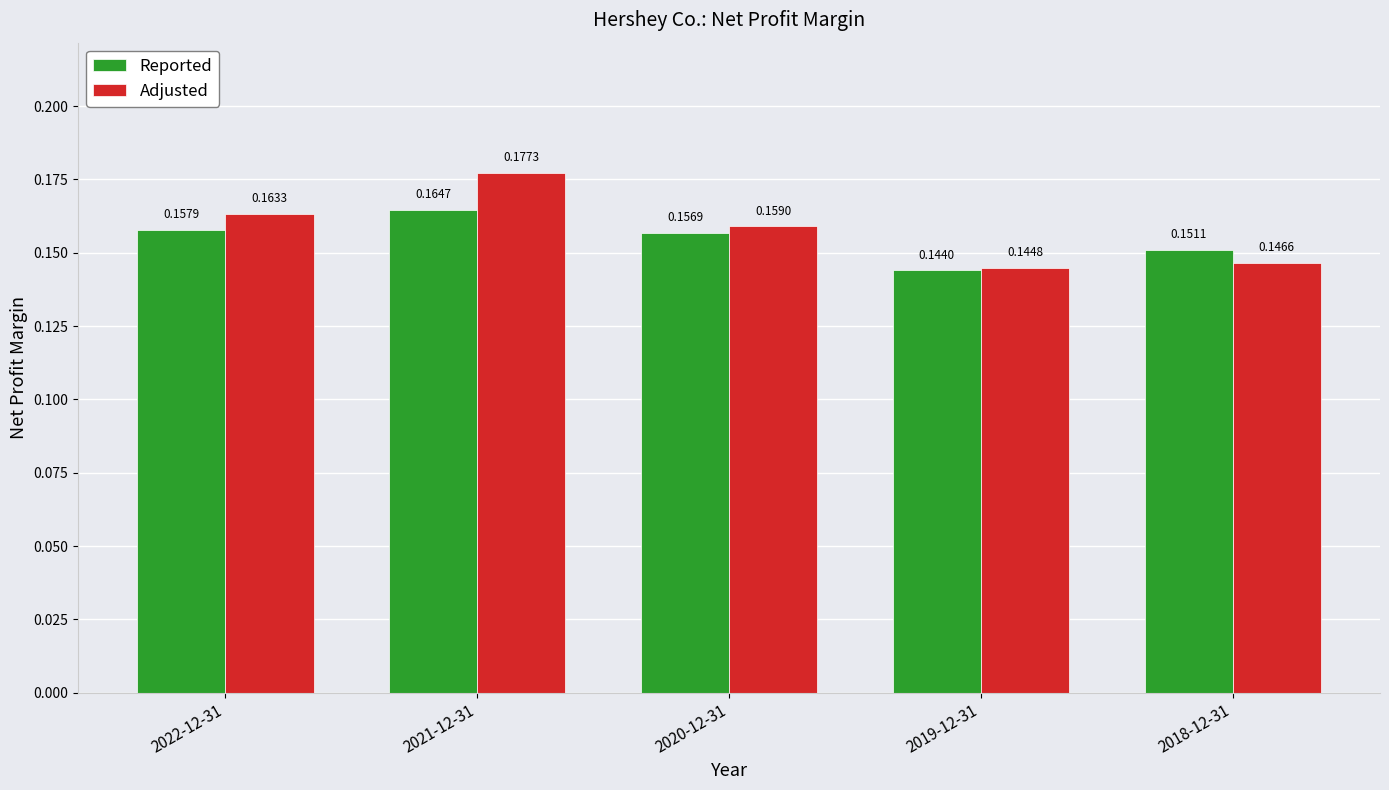

Rank the series by their maximum value, from lowest to highest.

Reported, Adjusted